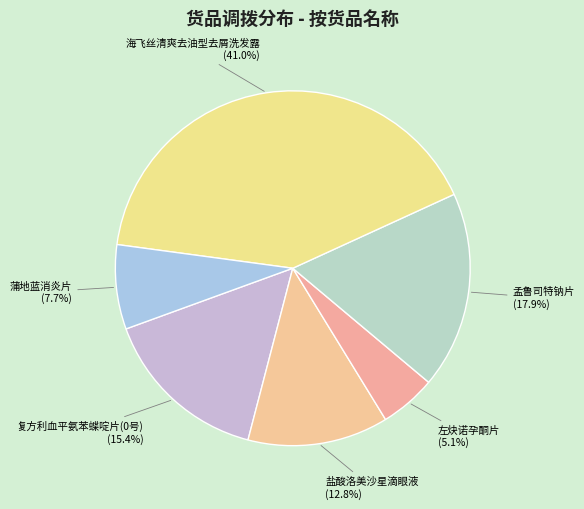

Rank the categories by value from highest to lowest.

海飞丝清爽去油型去屑洗发露, 孟鲁司特钠片, 复方利血平氨苯蝶啶片(0号), 盐酸洛美沙星滴眼液, 蒲地蓝消炎片, 左炔诺孕酮片